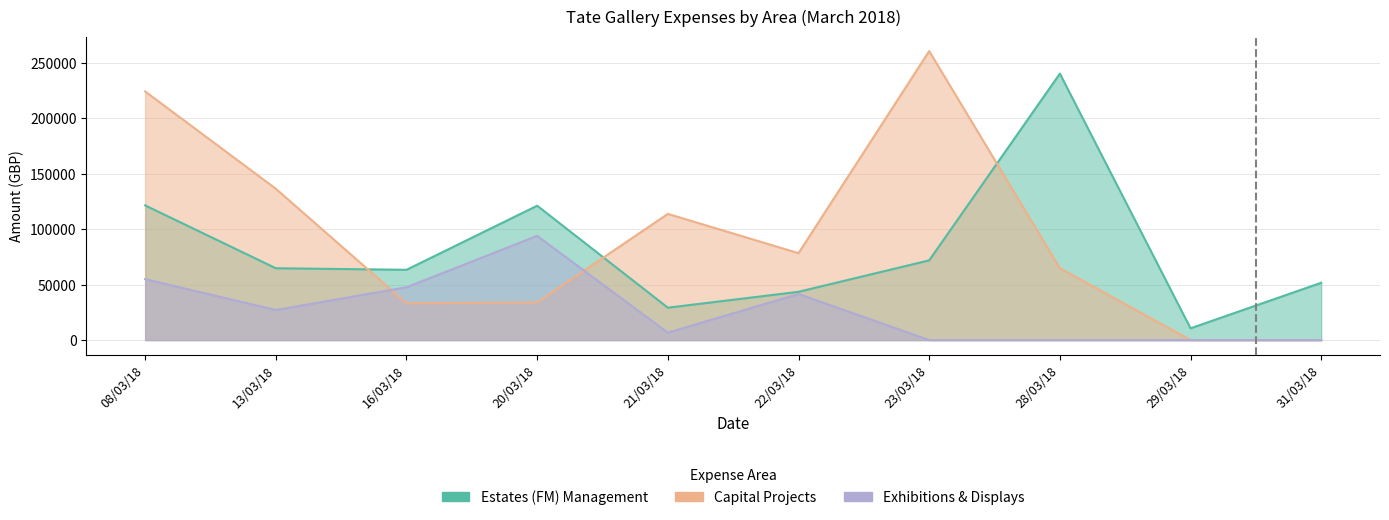

At which label is Exhibitions & Displays closest to 46944?

16/03/18